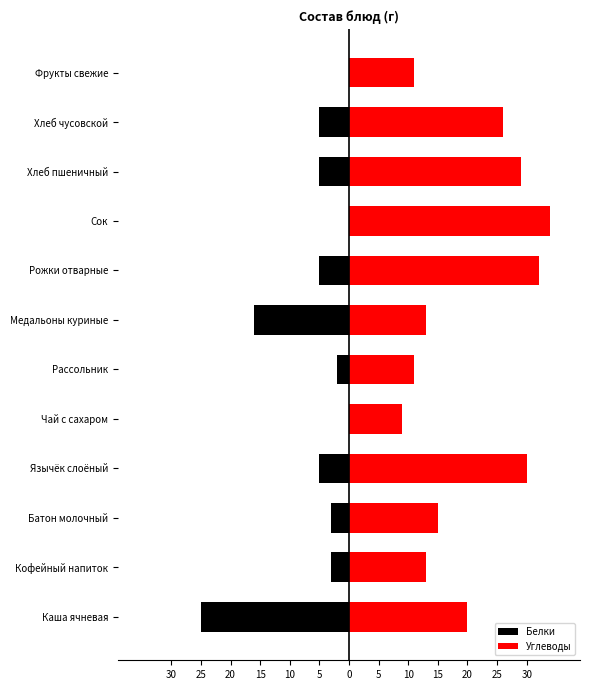

How many distinct data groups are displayed?

2